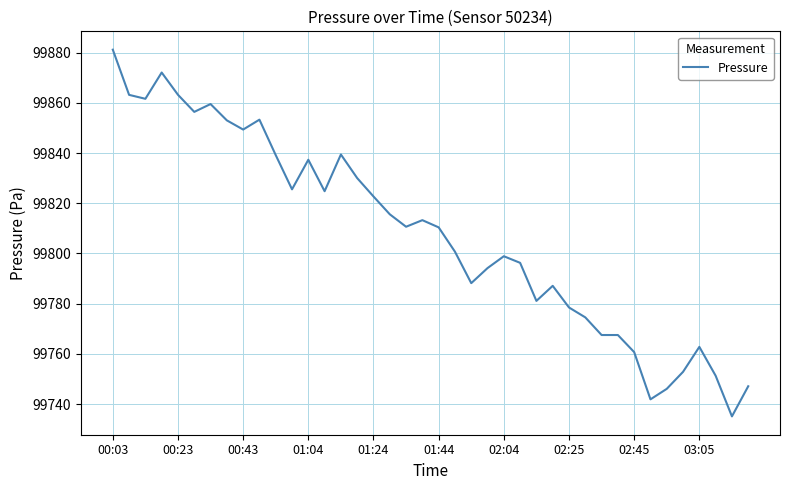

What is the minimum value shown in the chart?

99735.1